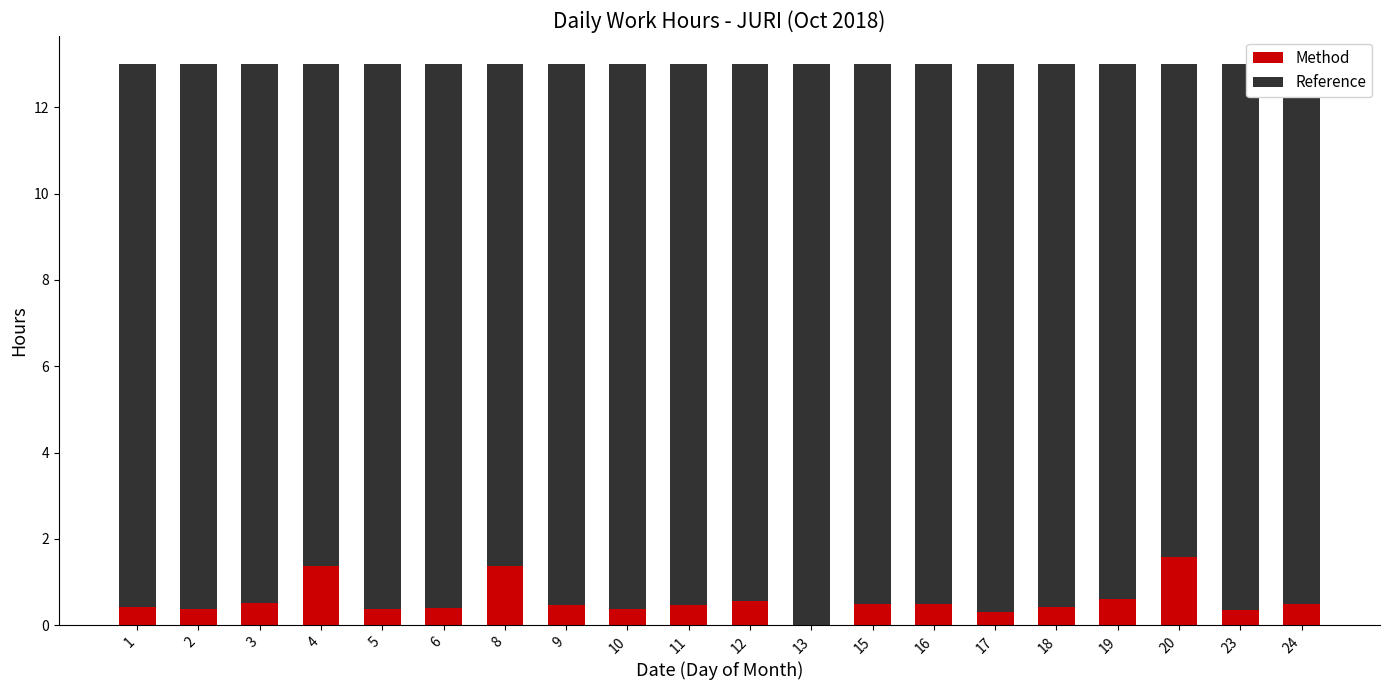

What is the total value across all series at 18?

13.0